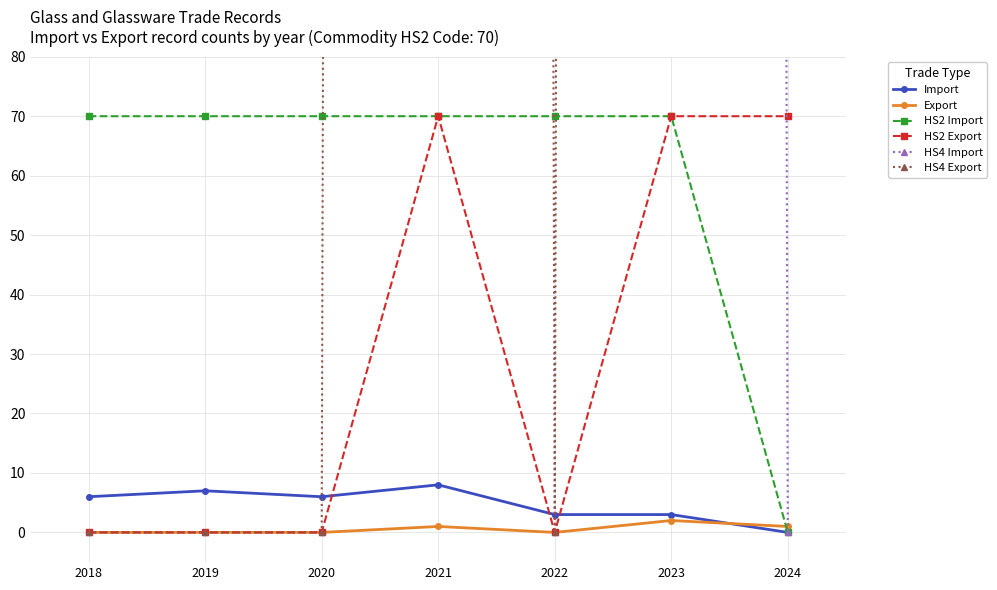

Between 2019 and 2023, which series saw the biggest shift?

HS4 Export